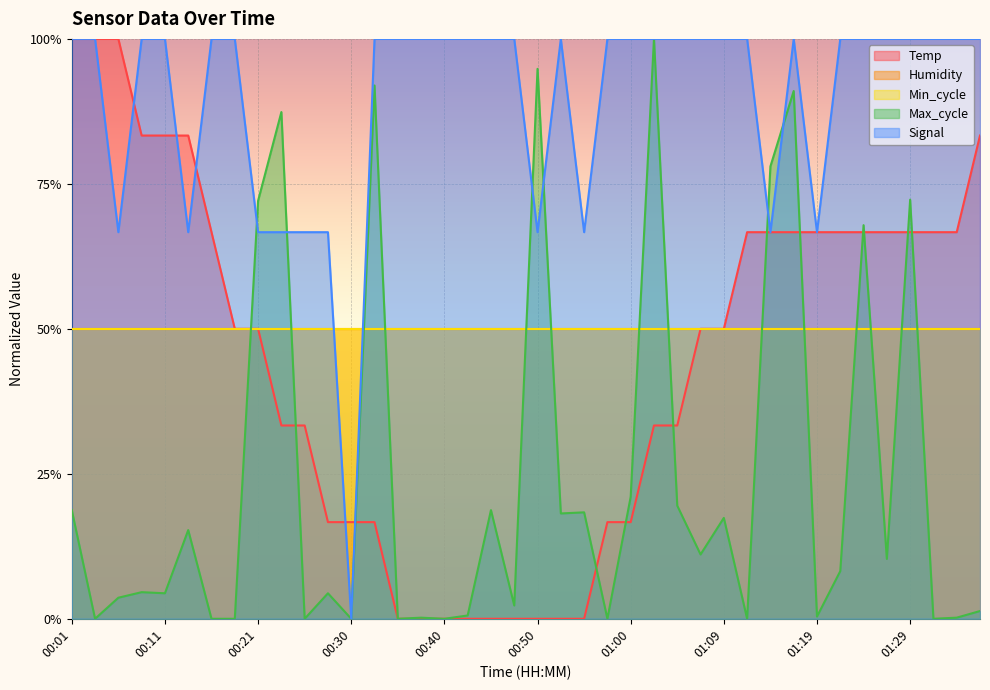

The value of Max_cycle at 01:24 is 0.2. True or false?

False